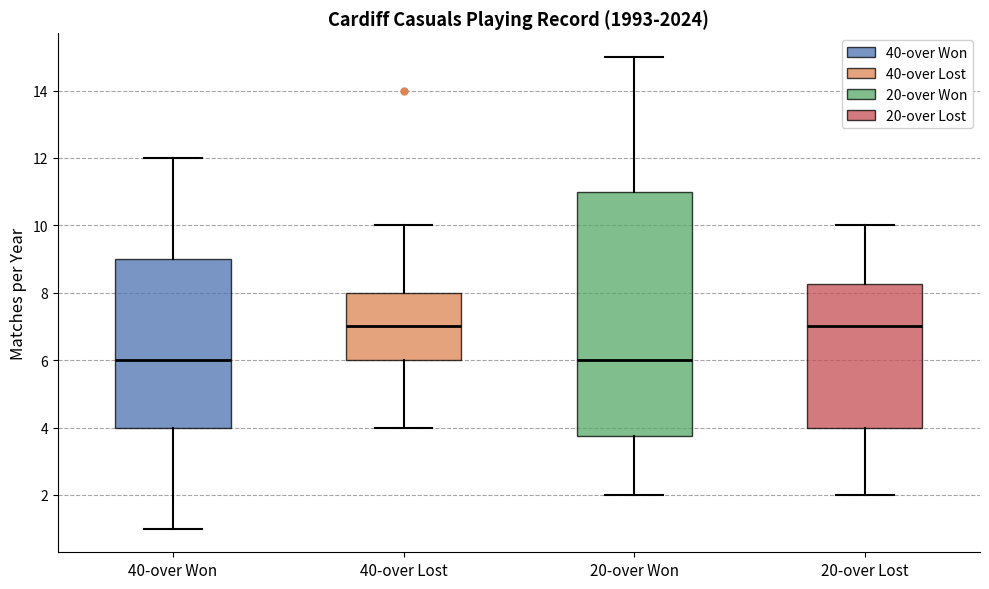

Where is the upper edge of the box for 20-over Won on the y-axis? The values are not printed on the chart, so give them approximately, as read against the axis.

11.0